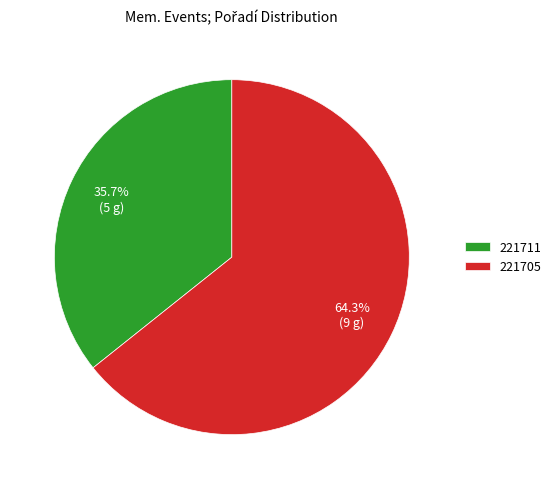

To the nearest percent, what portion does 221711 represent?

36%